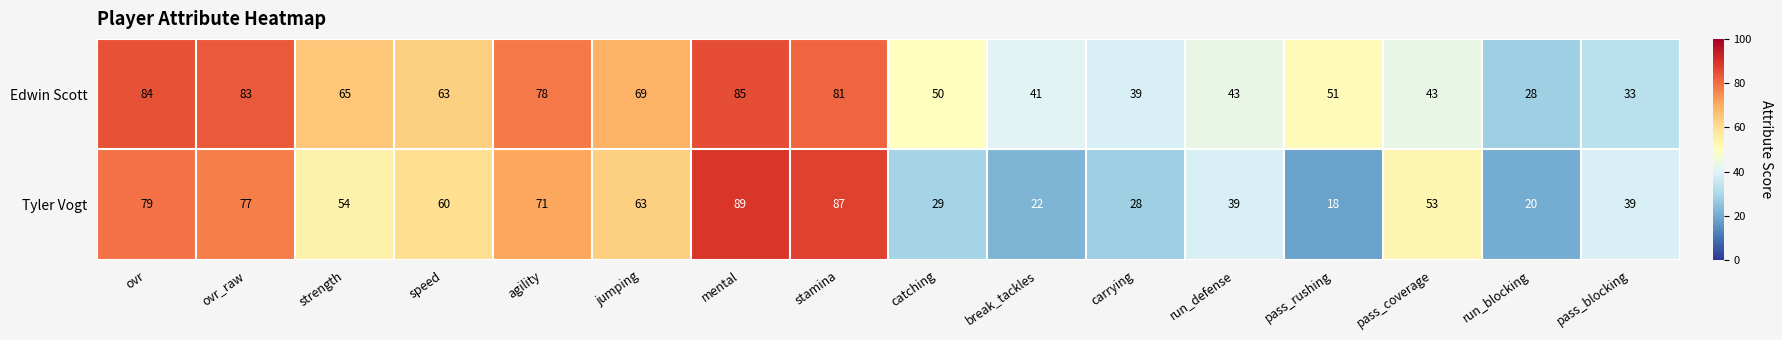

Read the Edwin Scott value at run_blocking.

28